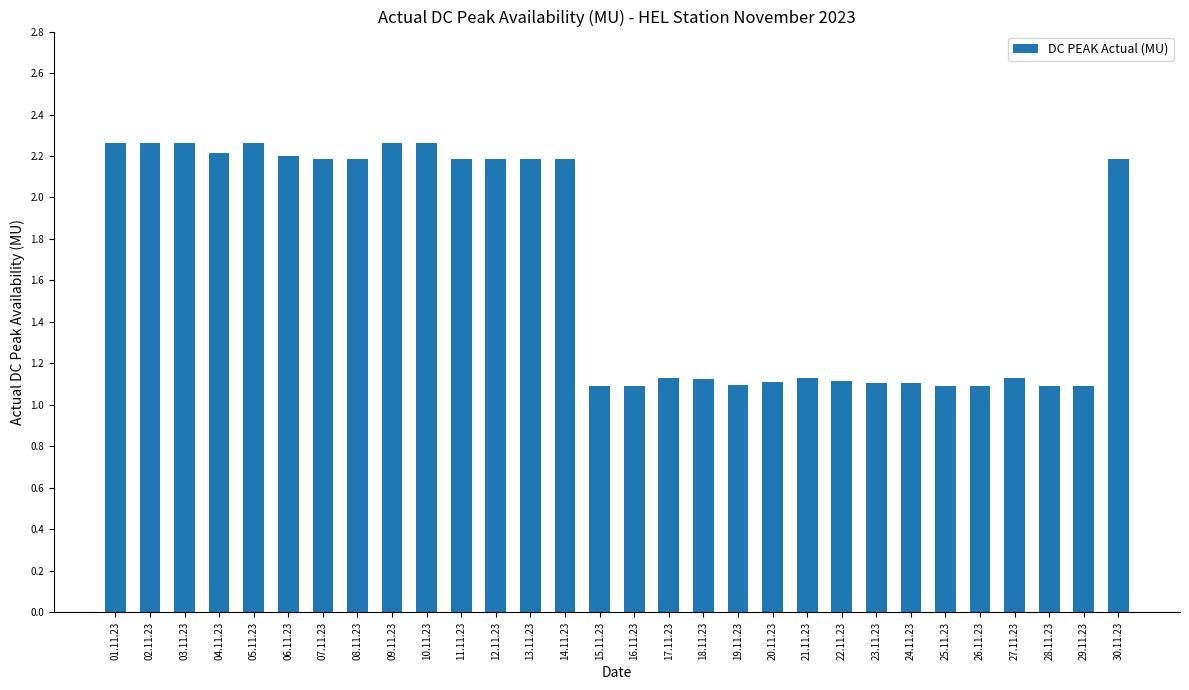

What is the ratio of the value at 28.11.23 to the value at 01.11.23?

0.5